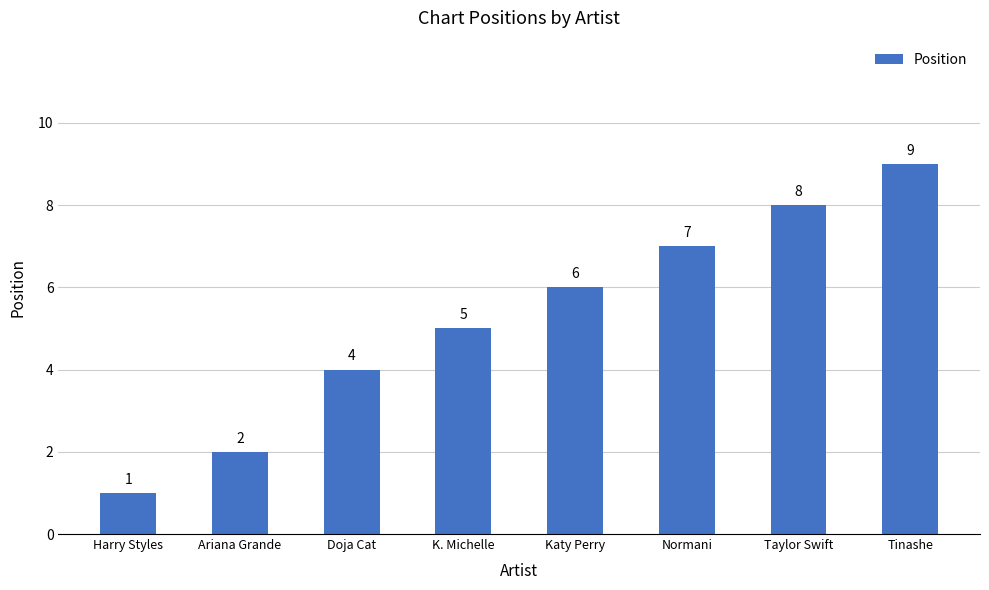

What is the value of the 3rd bar from the left?

4